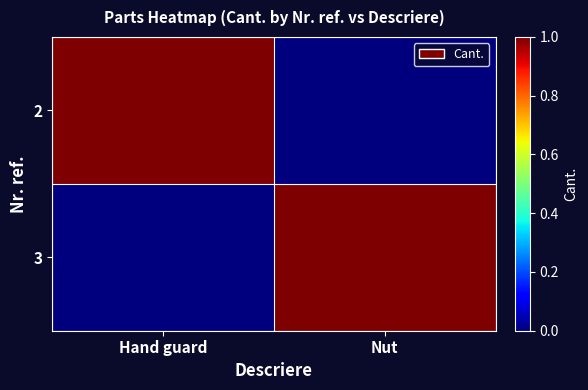

What is the difference between the highest and lowest values at Hand guard?

1